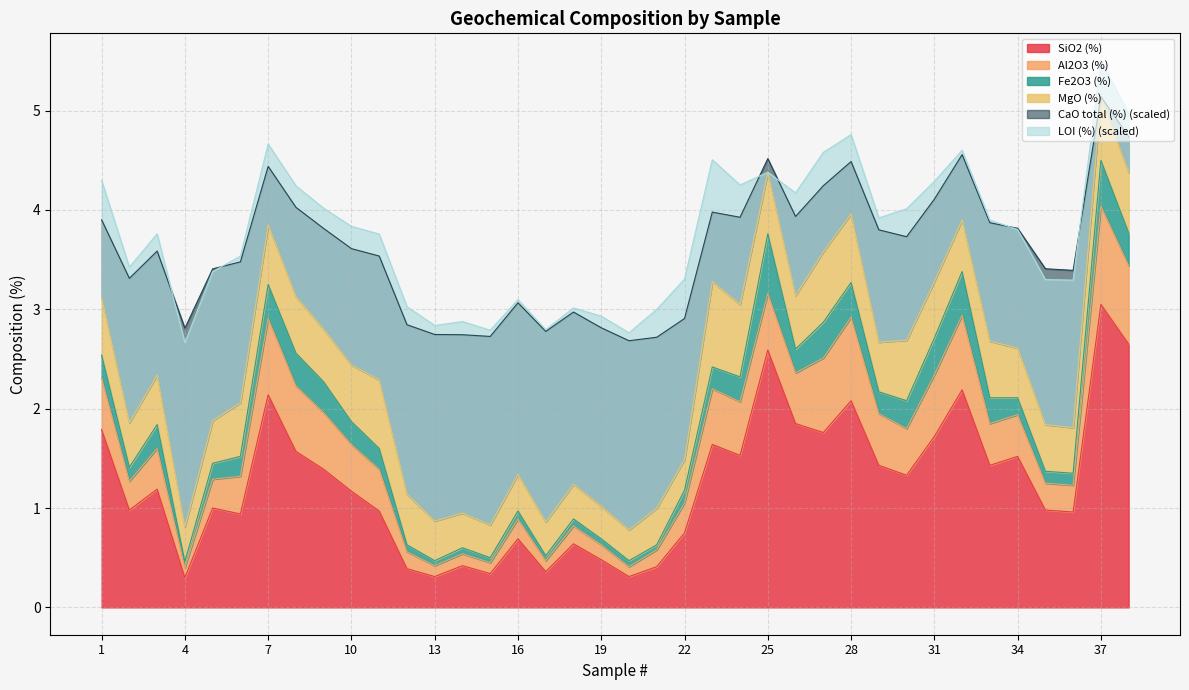

Which category has the highest value in the SiO2 (%) series?

37